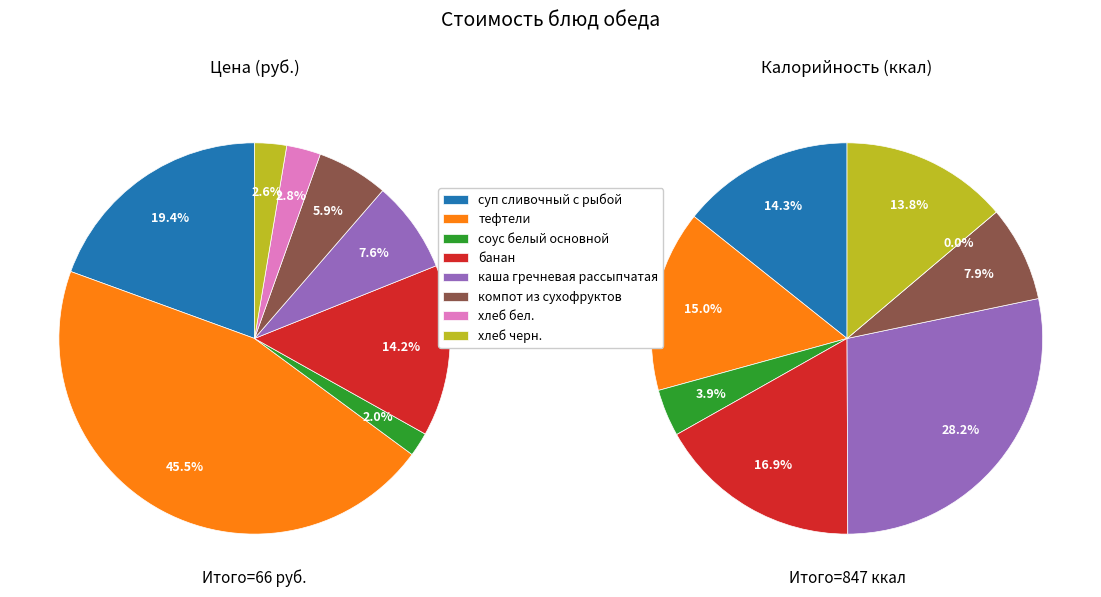

Which slice is the largest?

тефтели